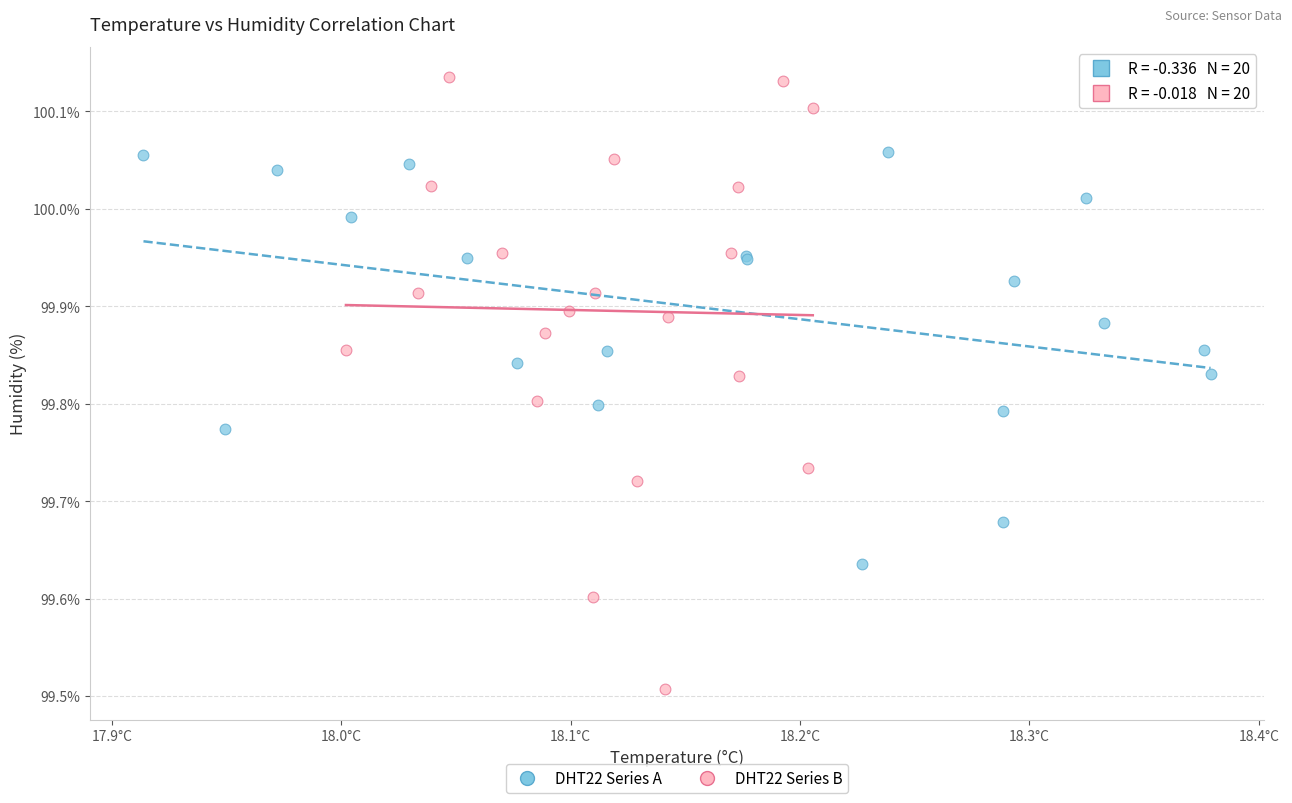

What are all the series names shown in the legend?

DHT22 Series A, DHT22 Series B